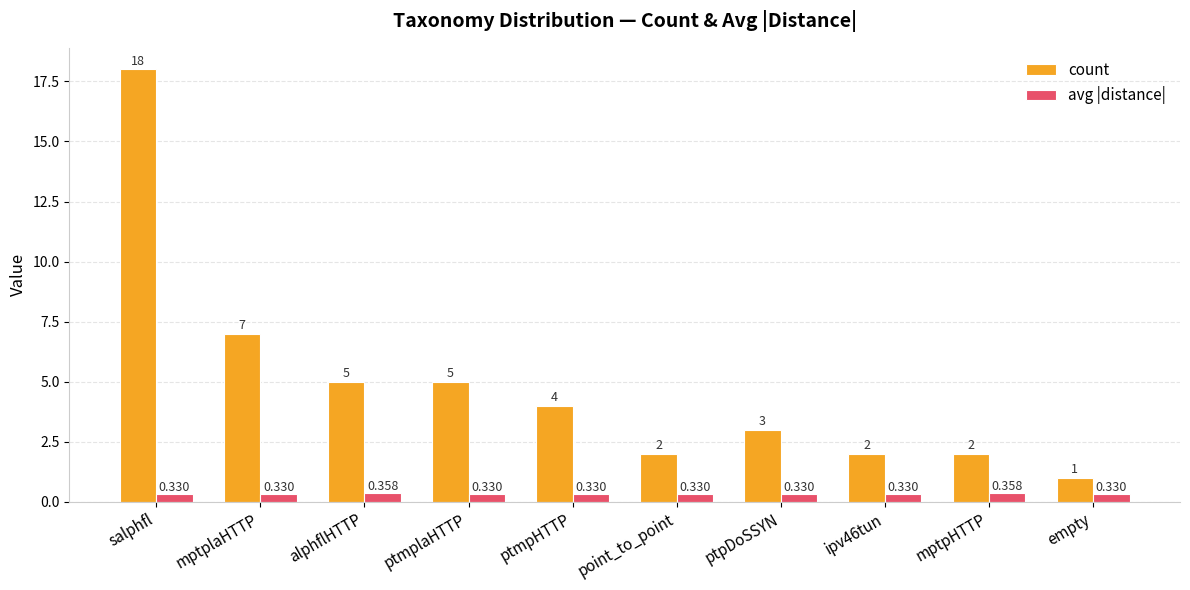

Is the value of count at ptmpHTTP greater than the value of avg |distance| at mptplaHTTP?

Yes